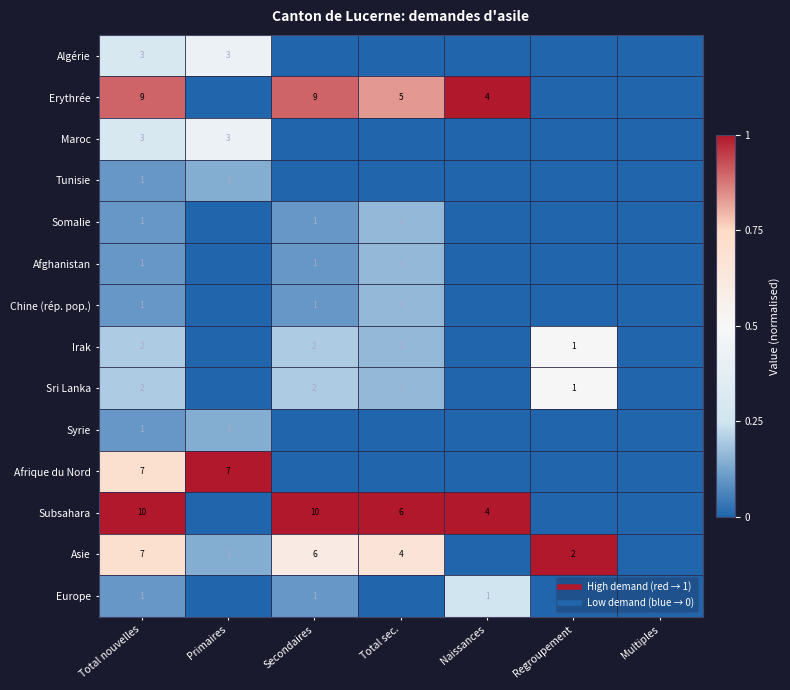

At which label does Europe reach its peak?

Naissances